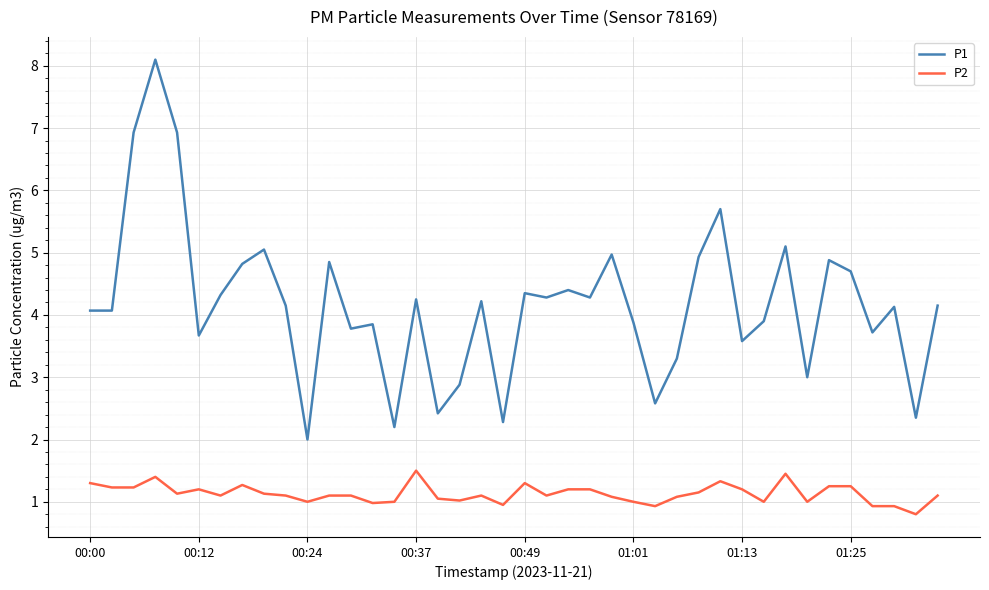

What is the lowest value of the P1 series?

2.0